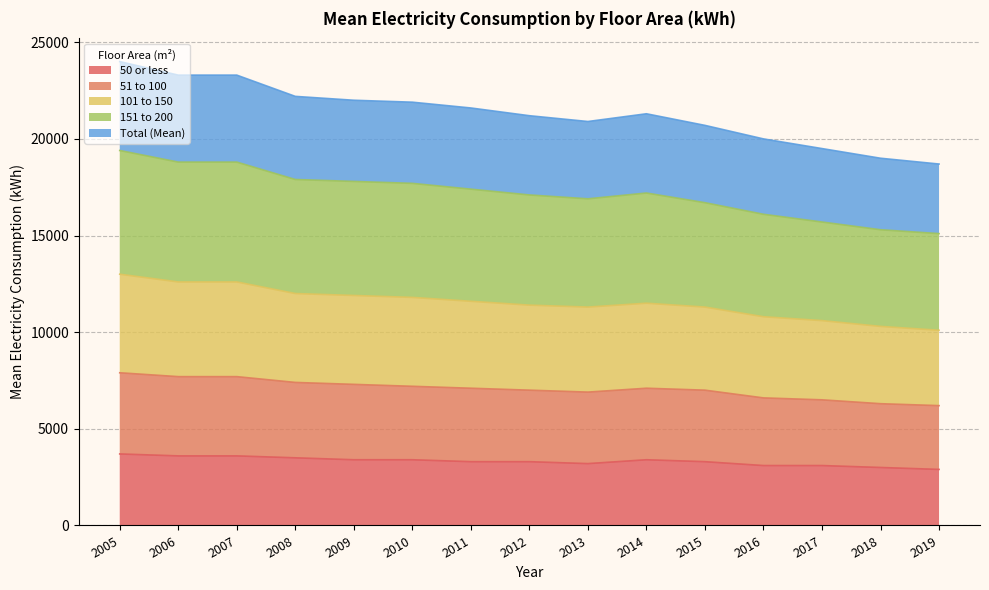

What is the minimum value for 50 or less?

2900